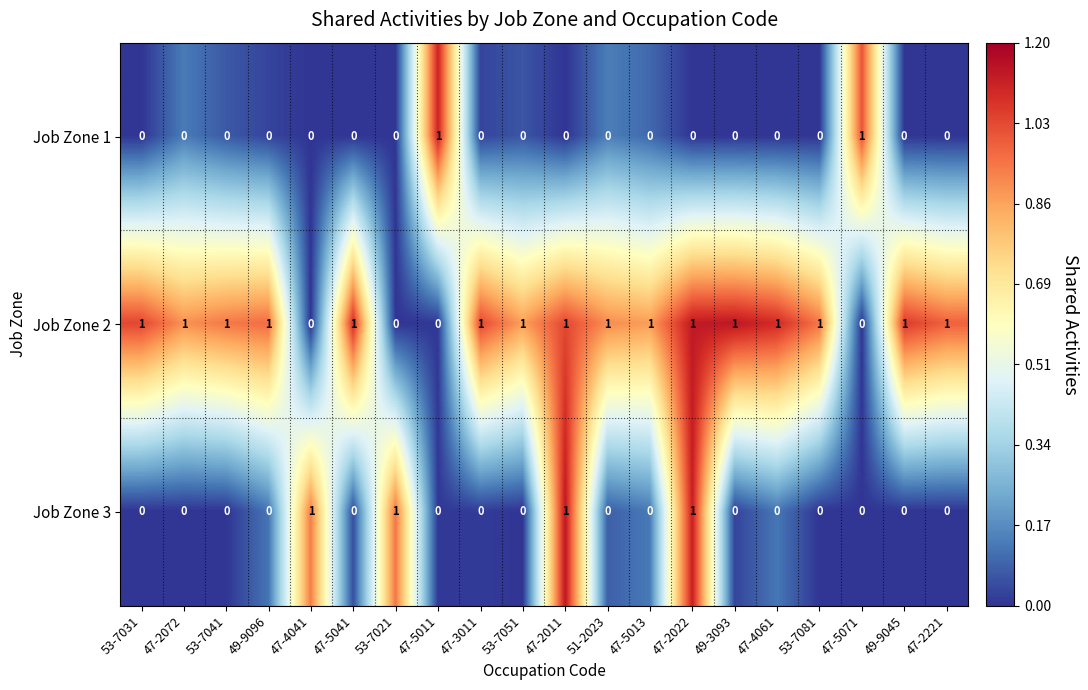

Count the Job Zone 3 values in the range 0 to 1.

20